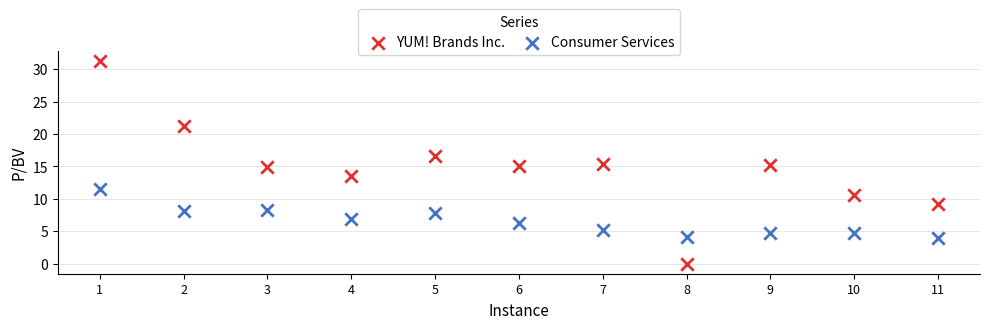

Across all data points, what is the range of X values (max minus min)?

10.0